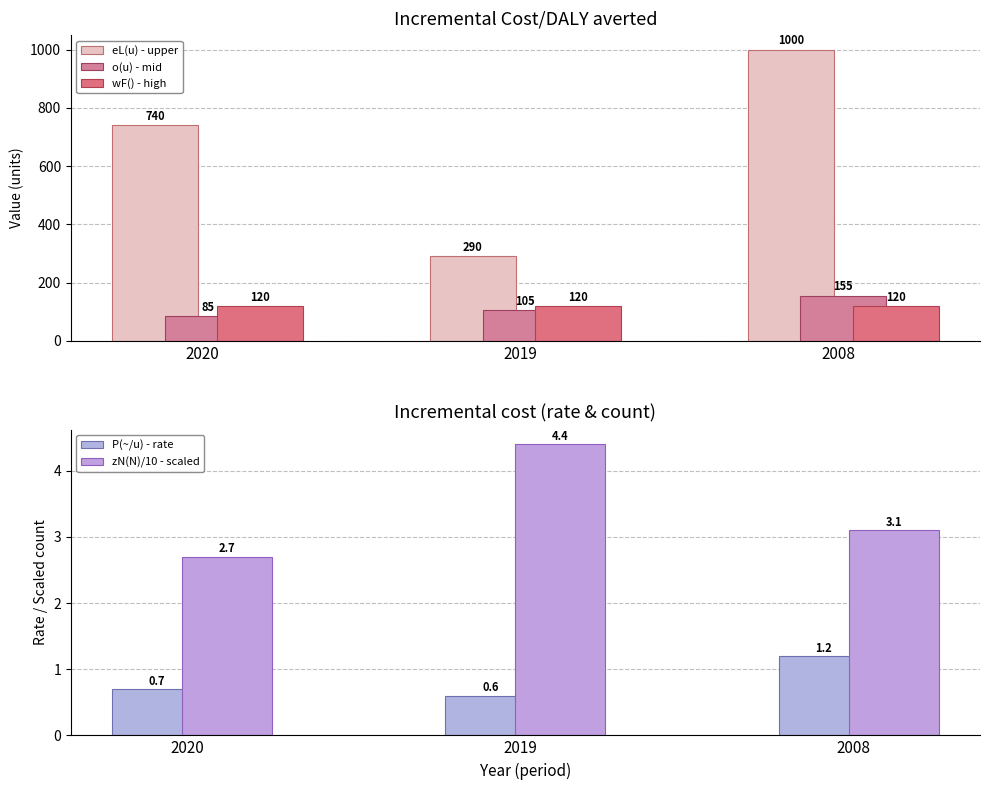

Which category has the lowest value across all series?

2019